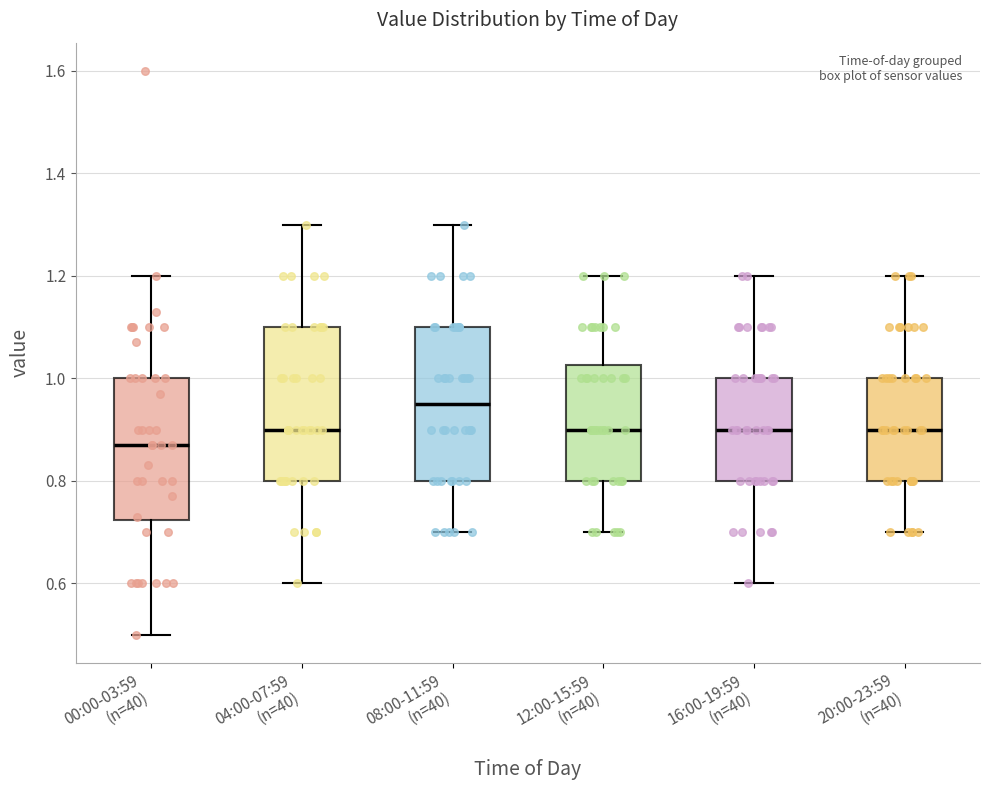

Reading left to right, read every box against the y-axis: the position of its median line, the range the box covers, and the ends of its whiskers. The values are not printed on the chart, so give them approximately, as read against the axis.

00:00-03:59 (n=40): median 0.88, box 0.72 to 1.00, whiskers 0.50 to 1.20
04:00-07:59 (n=40): median 0.90, box 0.80 to 1.10, whiskers 0.60 to 1.30
08:00-11:59 (n=40): median 0.96, box 0.80 to 1.10, whiskers 0.70 to 1.30
12:00-15:59 (n=40): median 0.90, box 0.80 to 1.02, whiskers 0.70 to 1.20
16:00-19:59 (n=40): median 0.90, box 0.80 to 1.00, whiskers 0.60 to 1.20
20:00-23:59 (n=40): median 0.90, box 0.80 to 1.00, whiskers 0.70 to 1.20